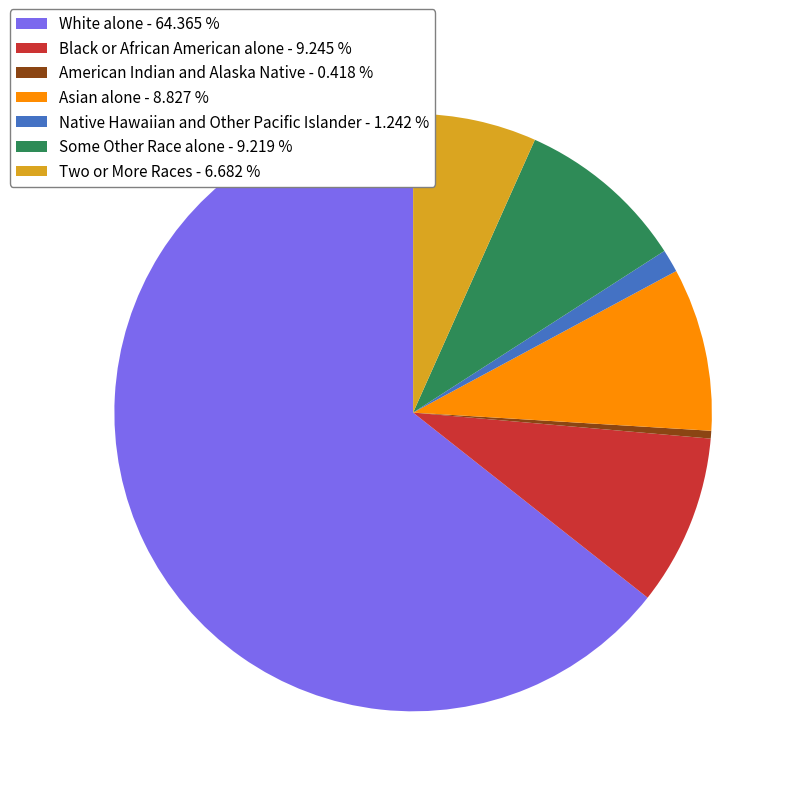

Which has a higher value, Some Other Race alone or White alone?

White alone